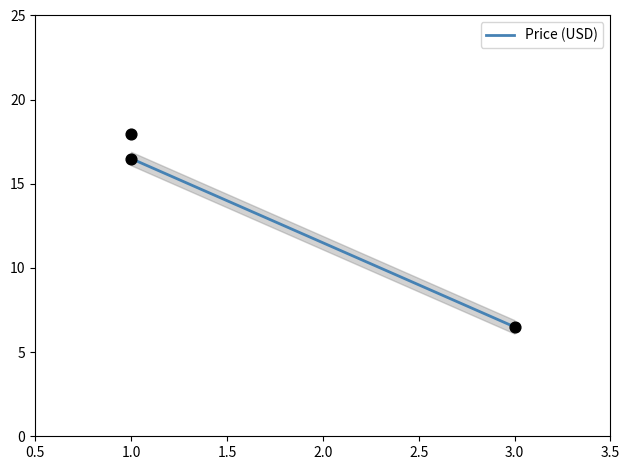

What is the change in value from 1 to 3?

-11.4